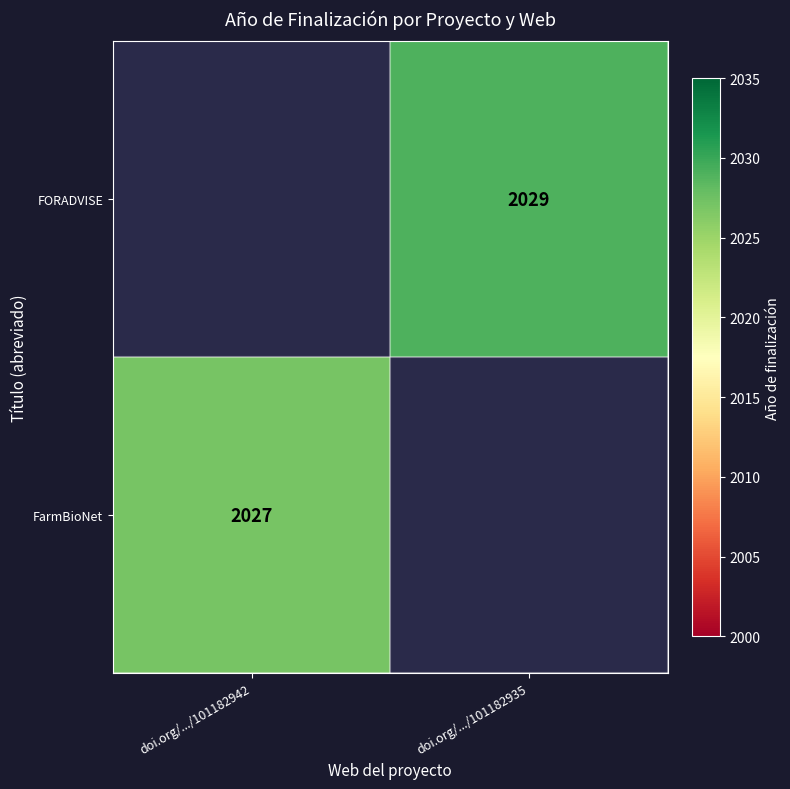

Is it true that FarmBioNet equals 2027 at doi.org/.../101182942?

True